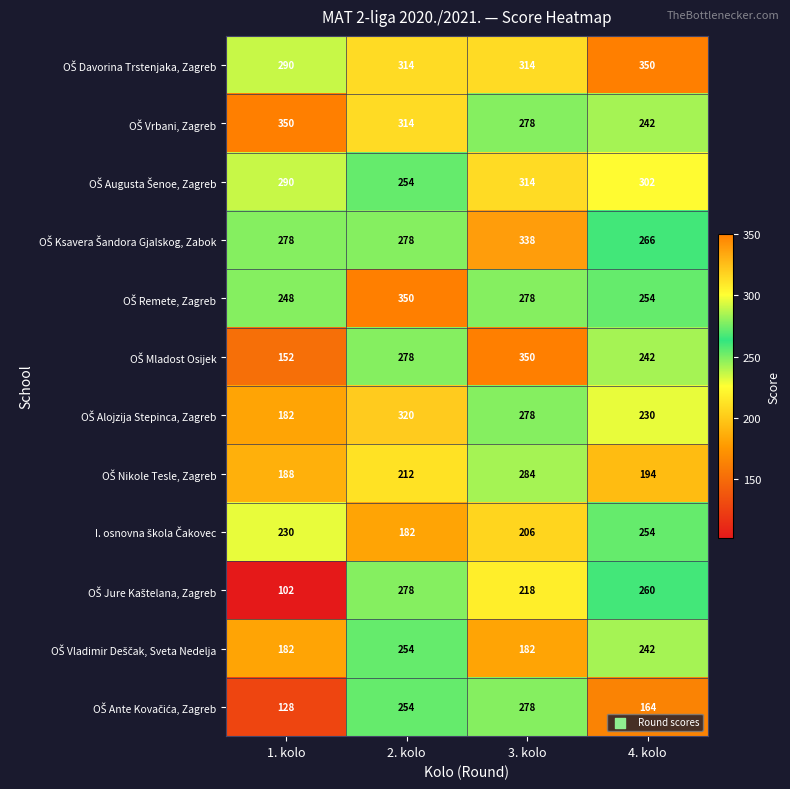

What is the difference between the highest and lowest values at 1. kolo?

248